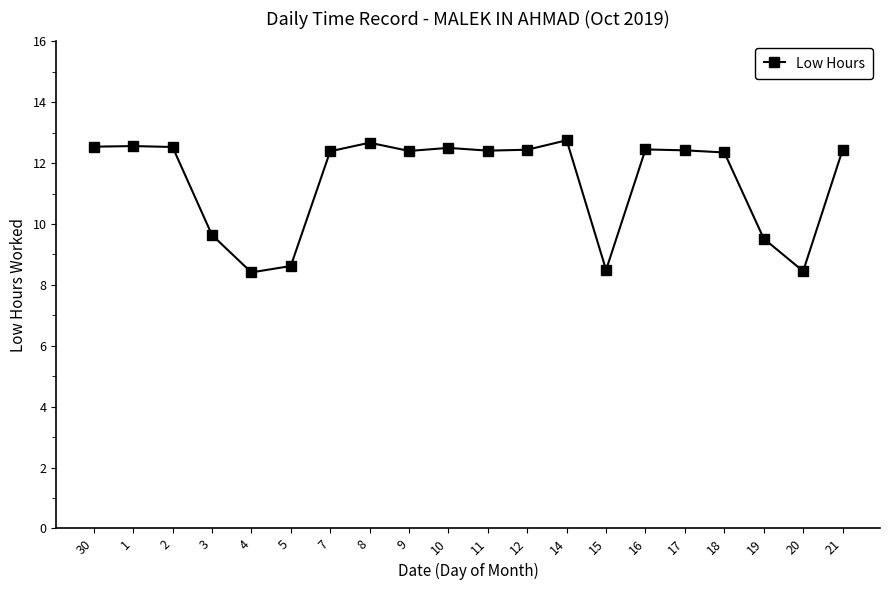

How many data points does each series have?

20